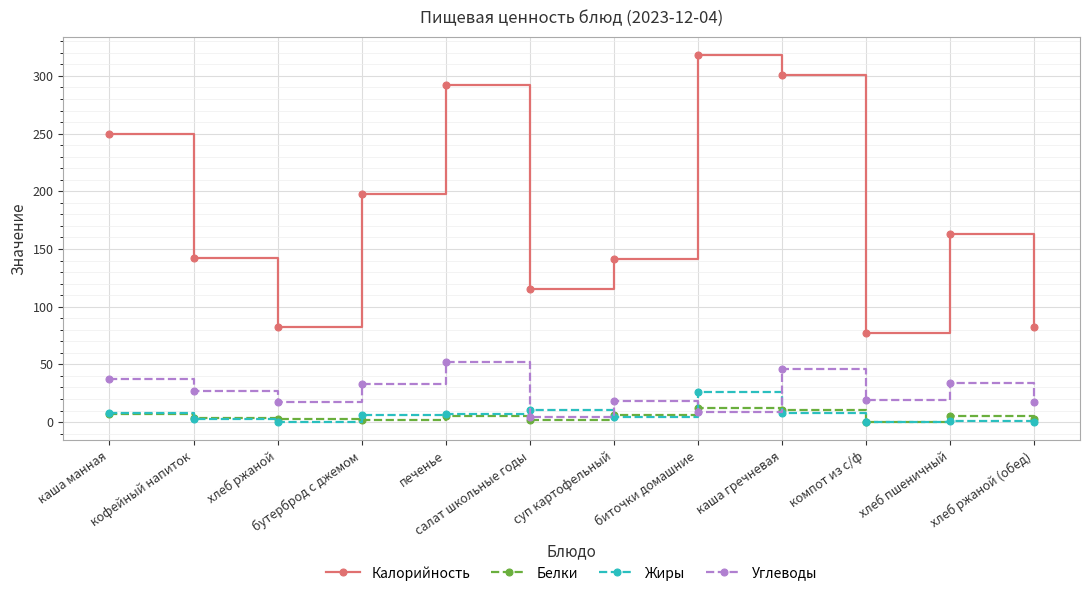

True or false: Калорийность has a value of 502.4 at каша гречневая.

False